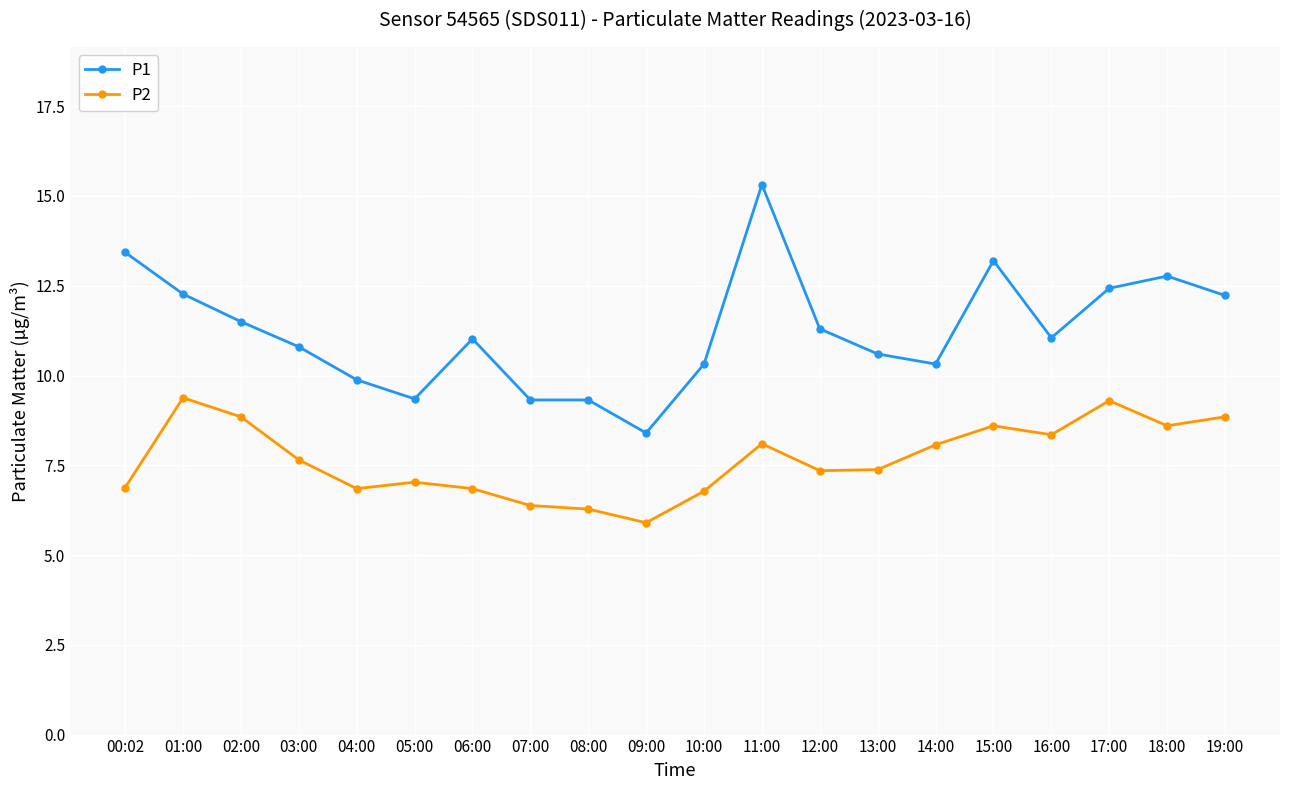

True or false: P1 and P2 cross at least once.

False